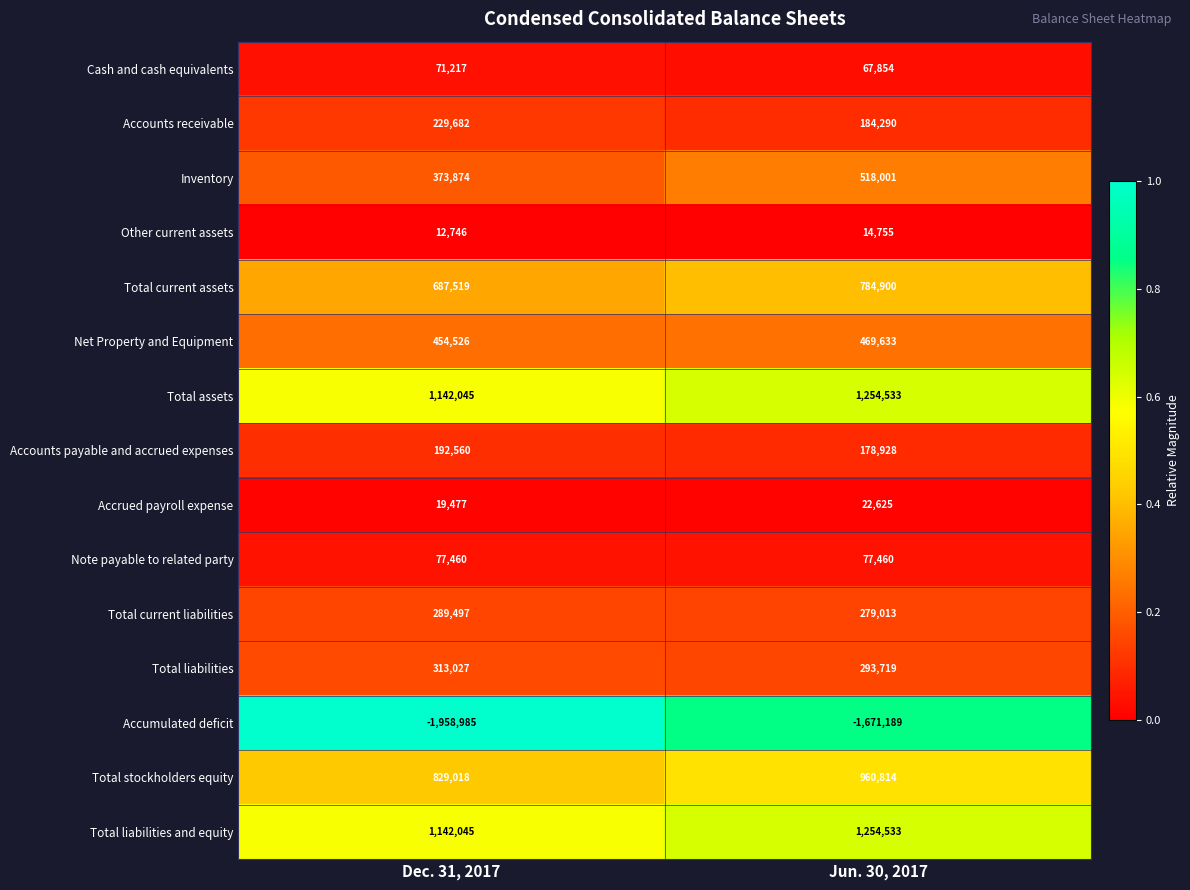

At which category does the chart reach its peak across all series?

Jun. 30, 2017